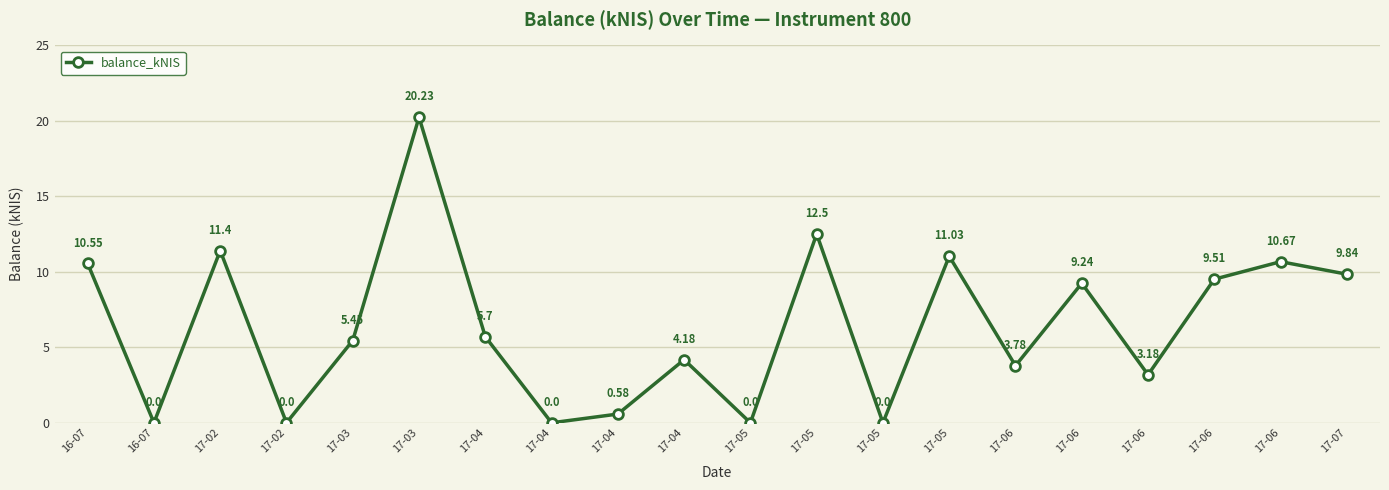

At which category does the data reach its first local peak?

17-02